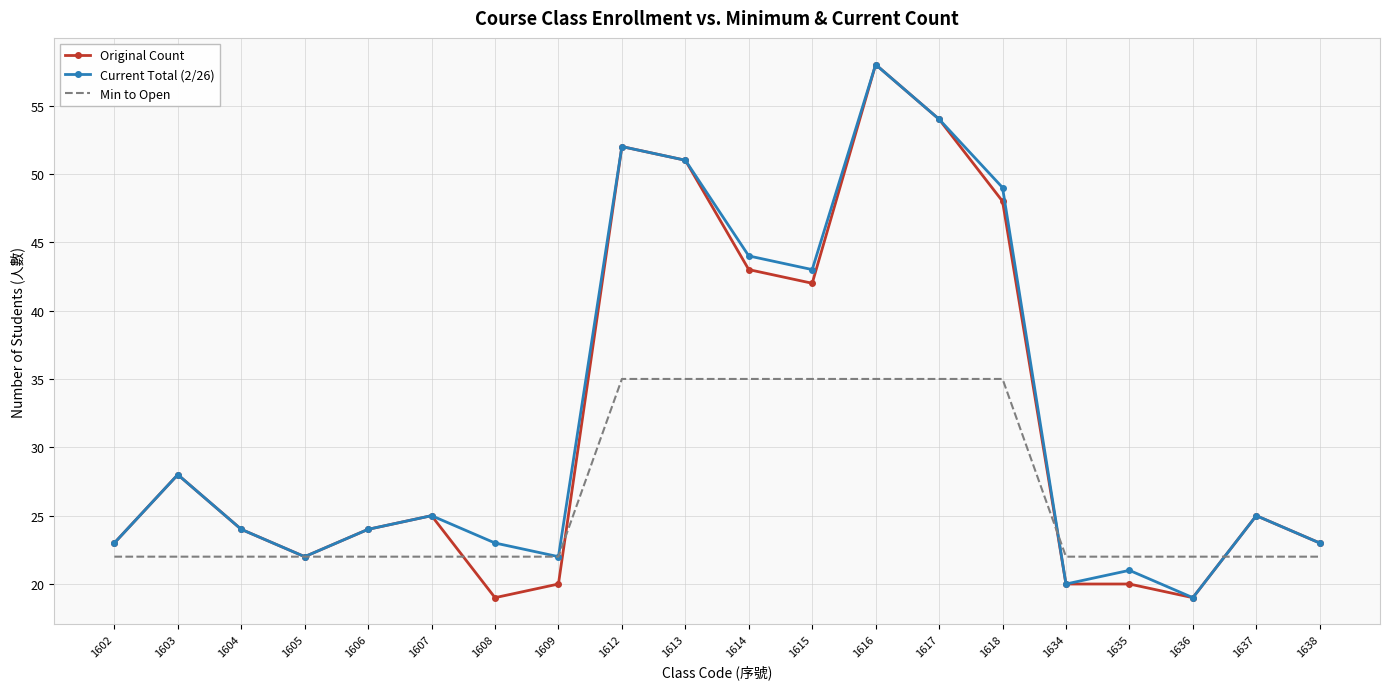

At which category does the chart reach its peak across all series?

1616